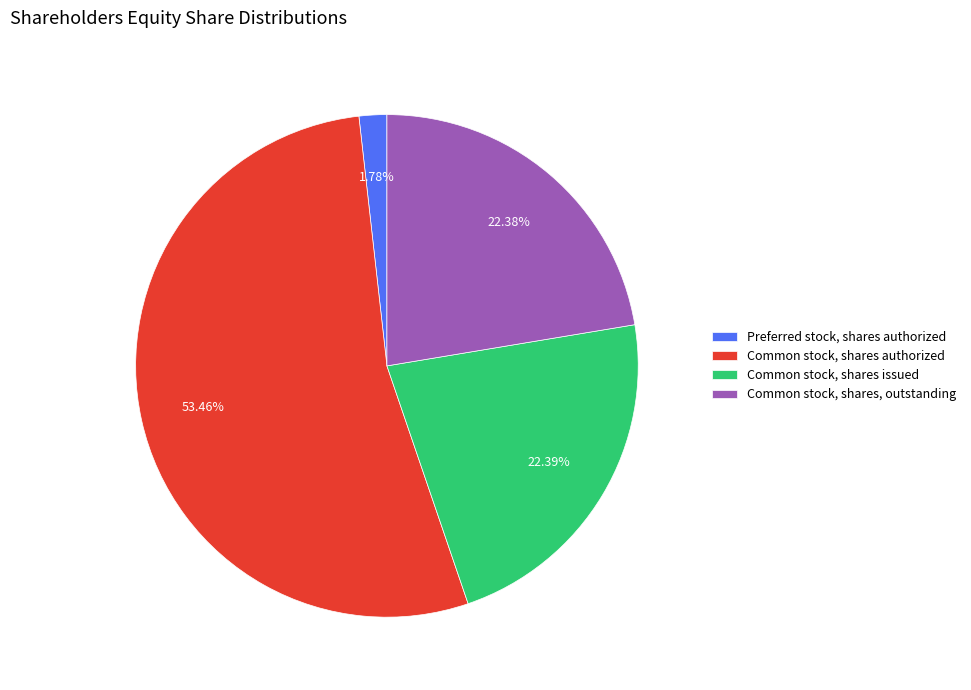

To the nearest percent, what is the difference between the Common stock, shares issued and Preferred stock, shares authorized slice percentages?

21%